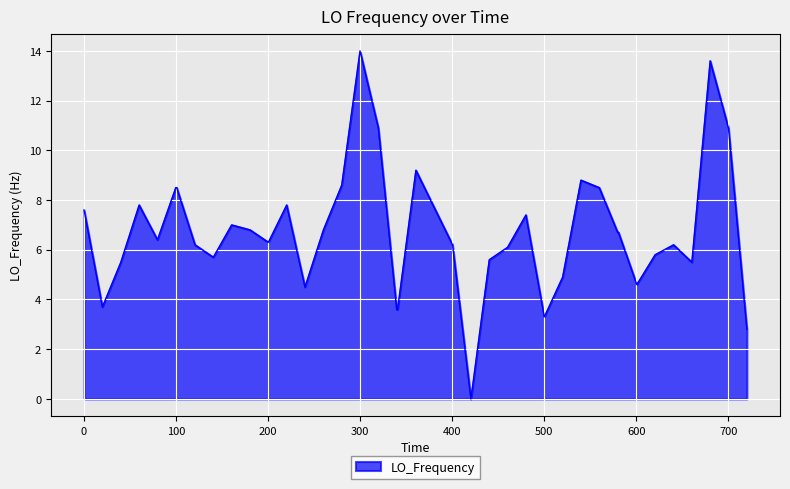

What is the difference between the maximum and minimum values?

14.0